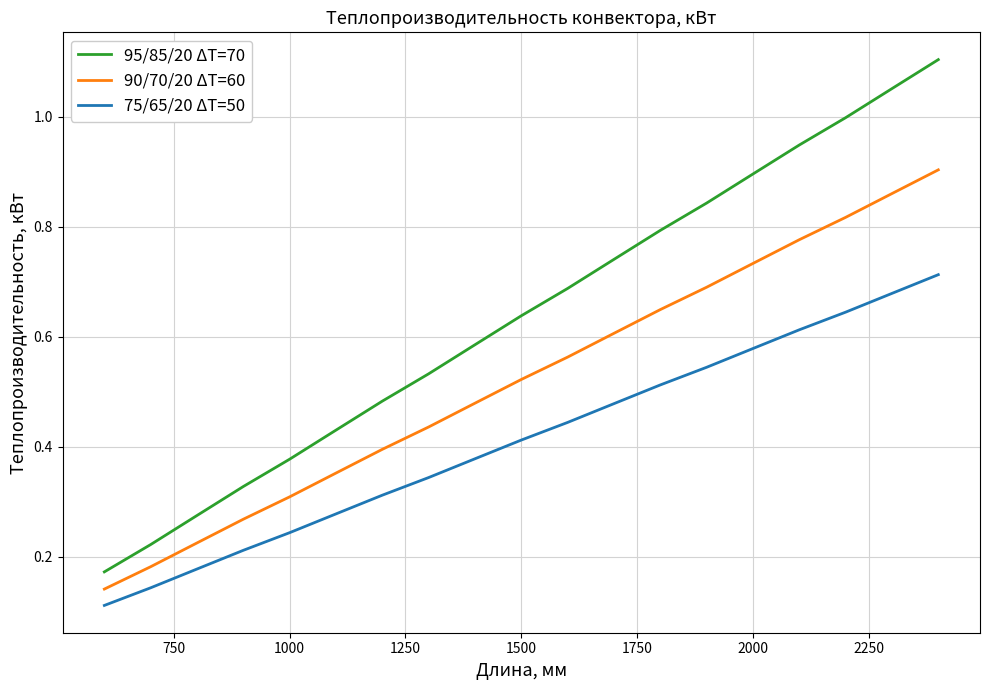

Which series has the largest range (max minus min)?

95/85/20 ΔT=70